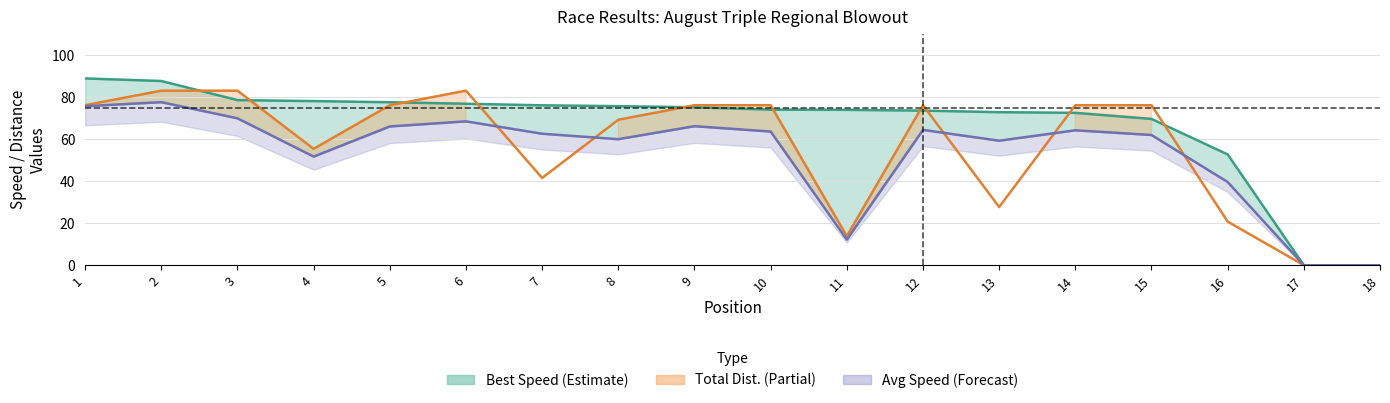

Which series has the largest range (max minus min)?

Best Speed